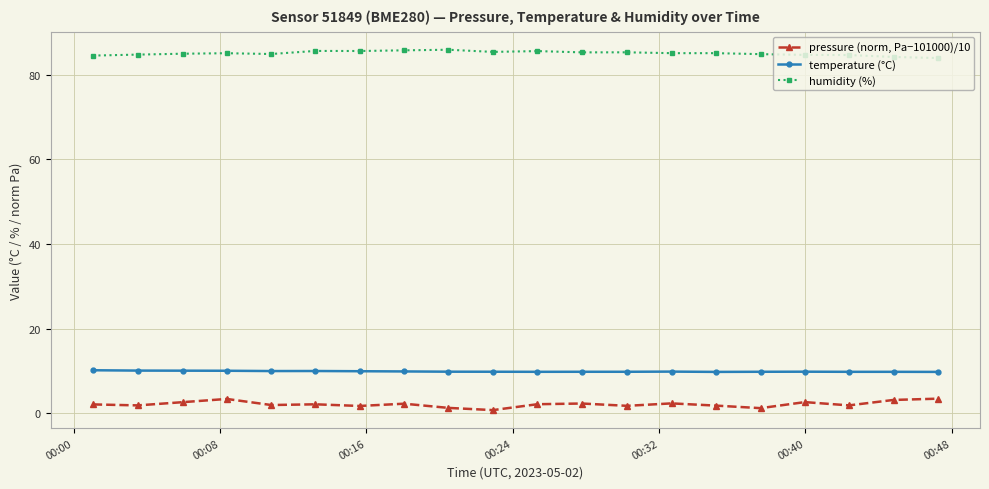

What is the average value of the pressure (norm, Pa−101000)/10 series?

2.2